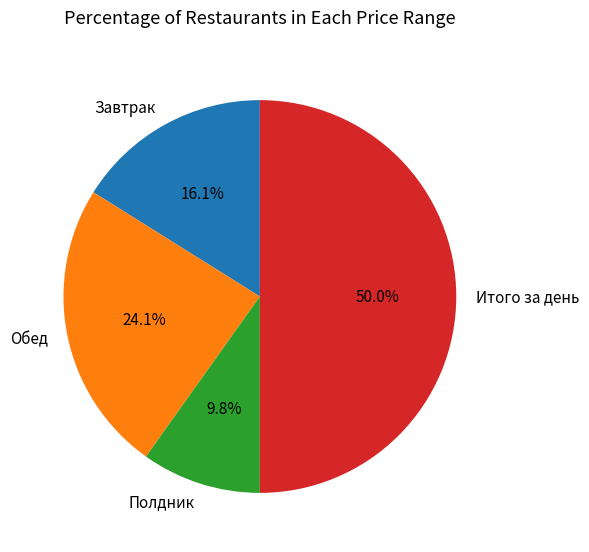

Which slice is the smallest?

Полдник